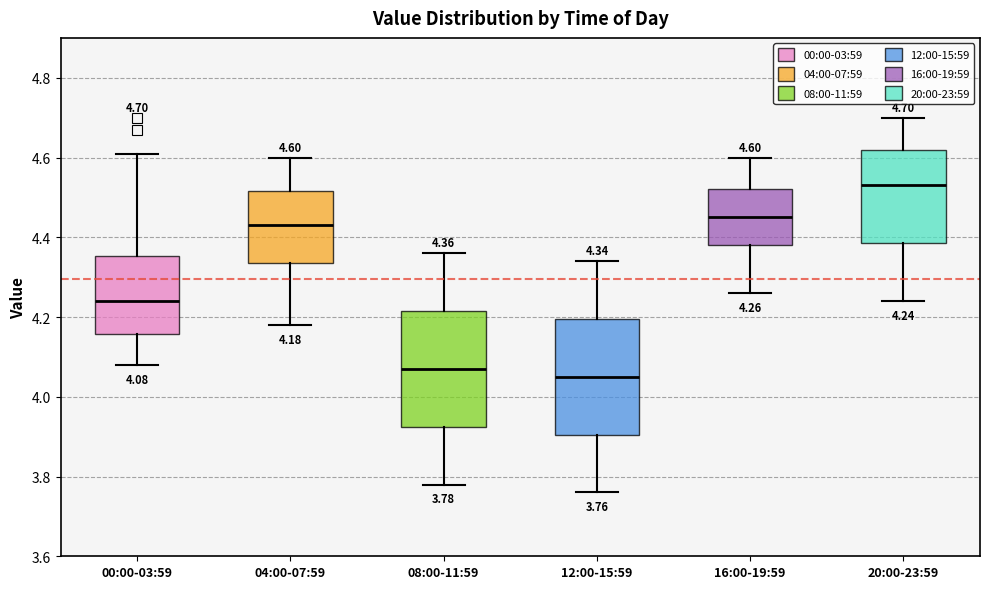

Which box's median line is the highest?

20:00-23:59